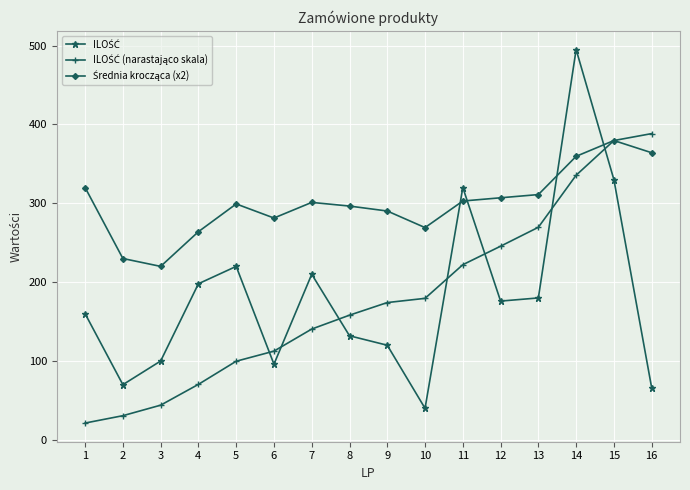

At which category is the sum across all series the highest?

14